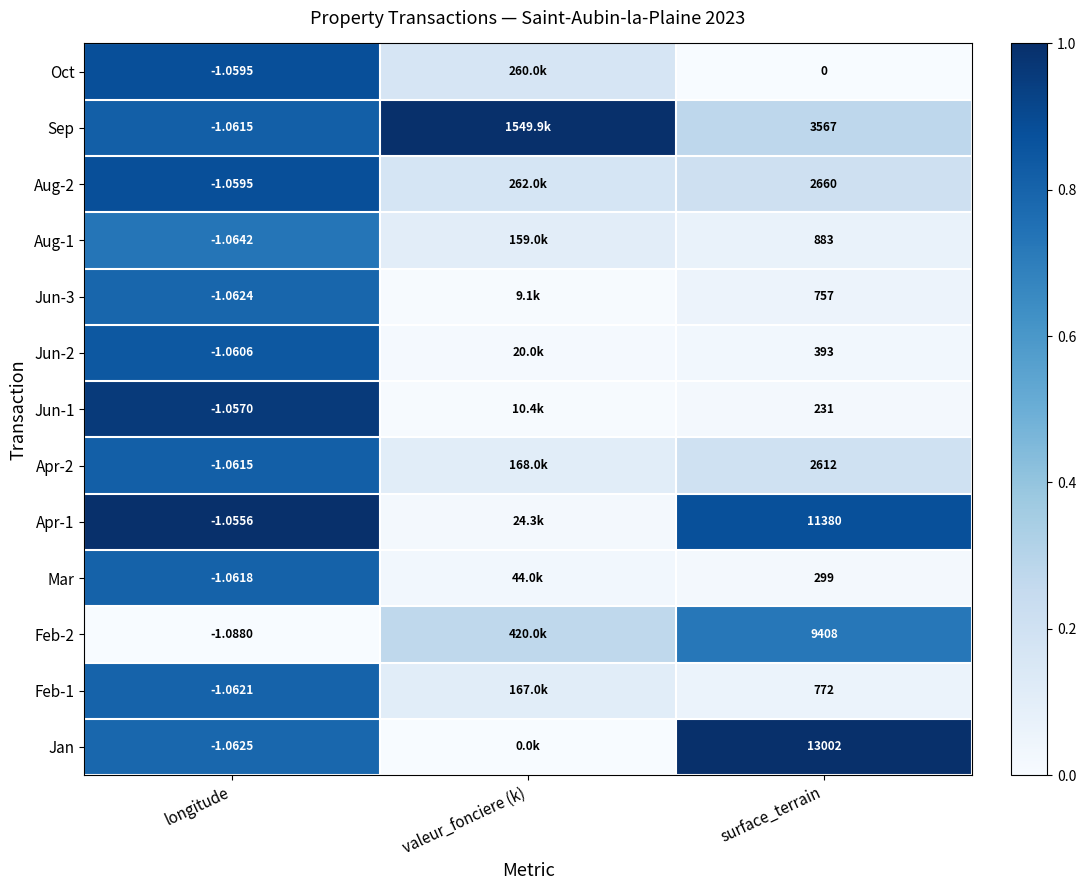

What is the difference between the highest and lowest values at surface_terrain?

13002.0